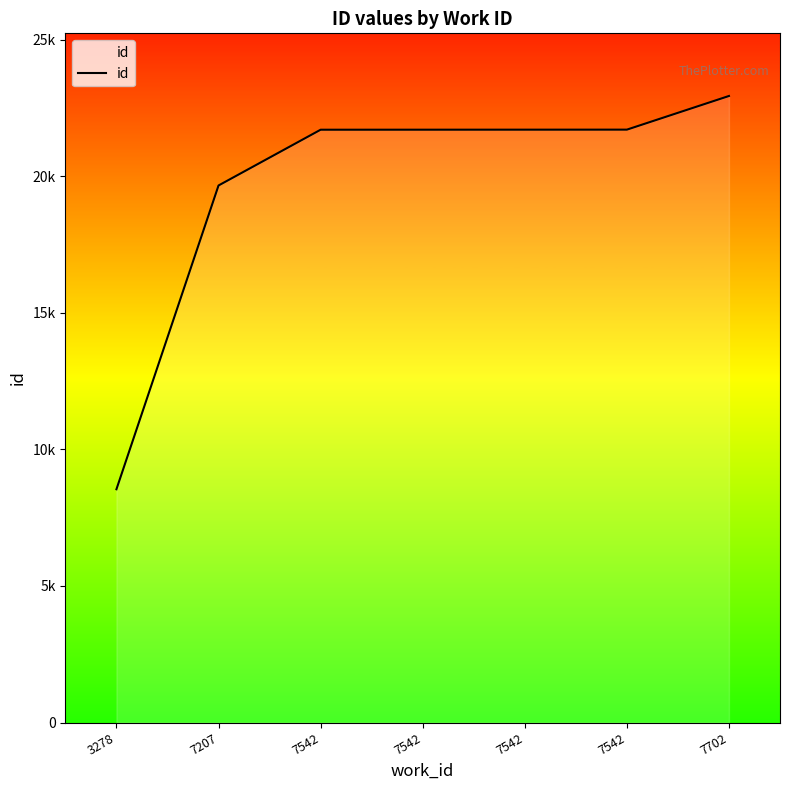

Reading right to left, extract all data points from this chart.

22935	21703	21702	21701	21700	19659	8539